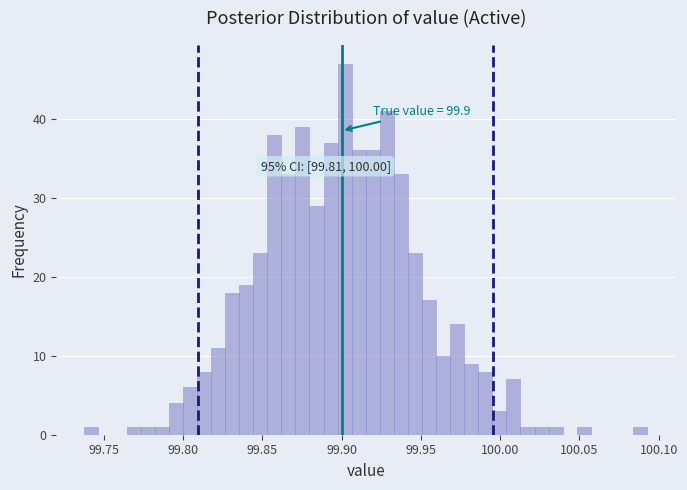

Read against the x-axis, roughly where is the centre of the tallest bar?

99.900